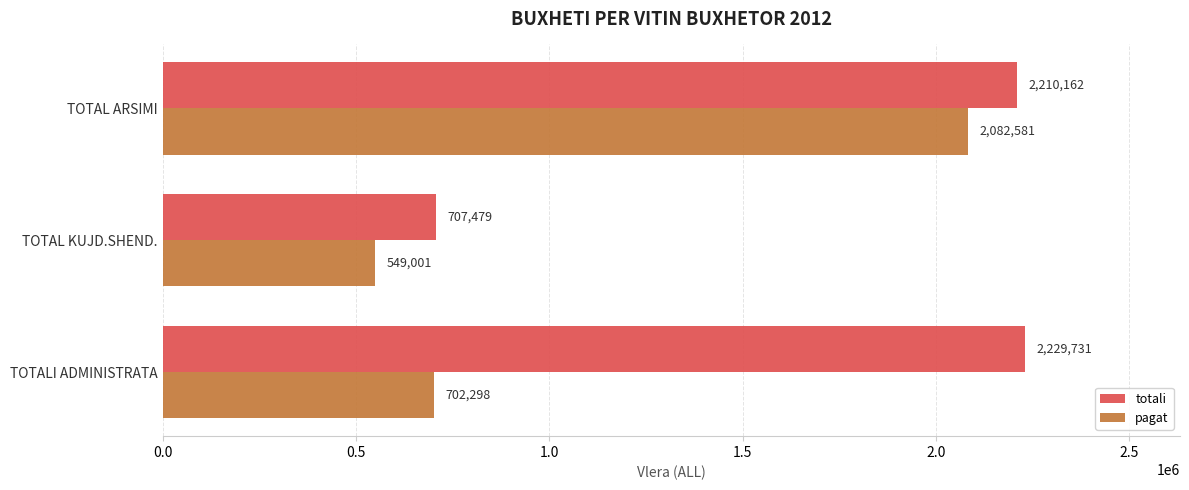

What is the average value of the totali series?

1715791